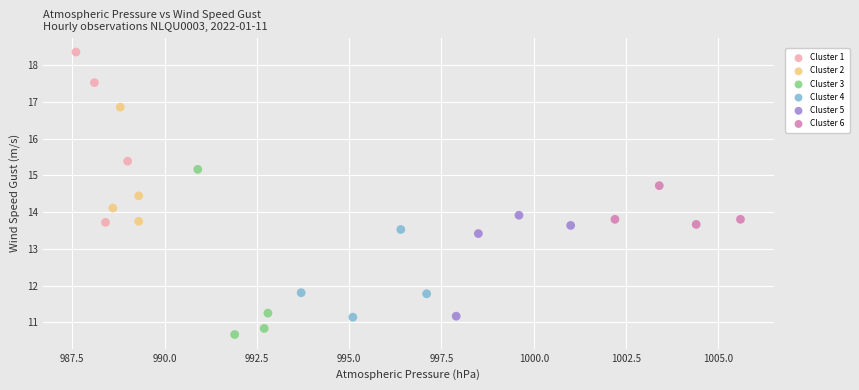

Which series contains the lowest Y value?

Cluster 3